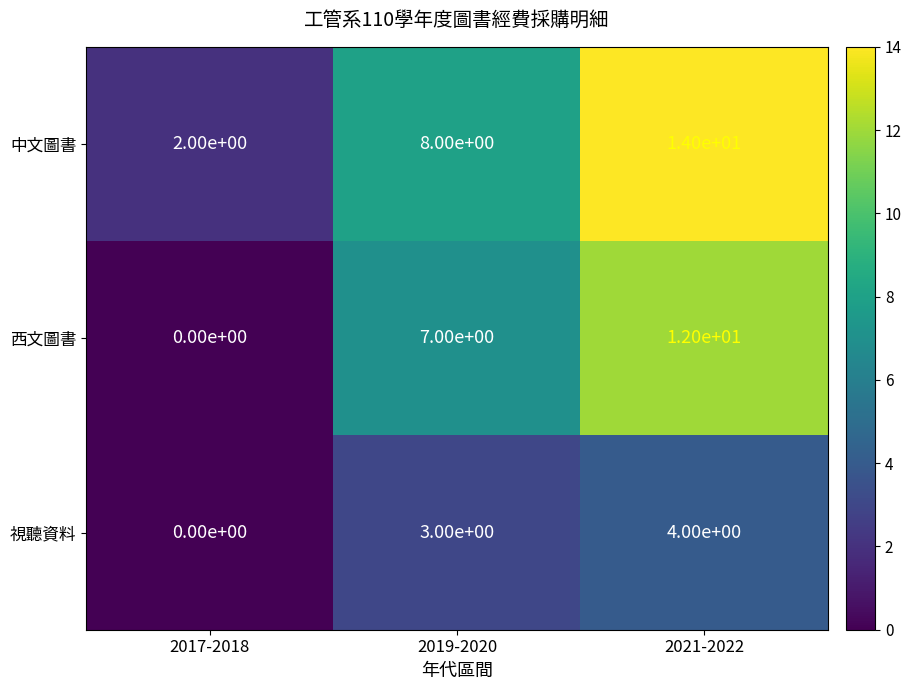

What is the sum of the 西文圖書 values at 2021-2022 and 2019-2020?

19